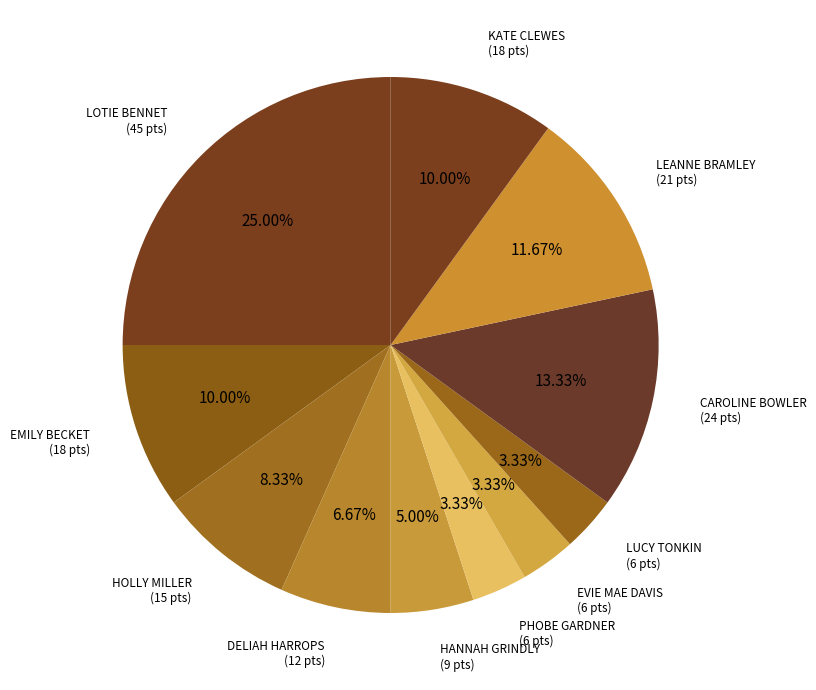

How many segments does this pie chart have?

11